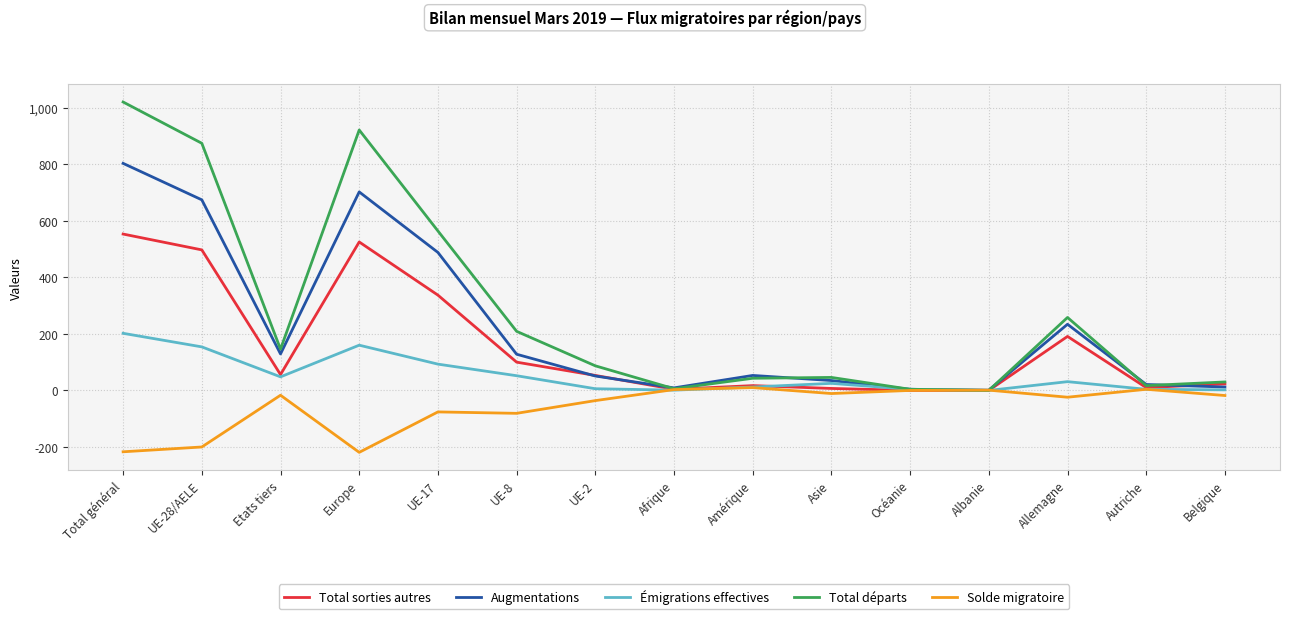

Is the value of Total sorties autres at UE-8 greater than the value of Augmentations at Amérique?

Yes